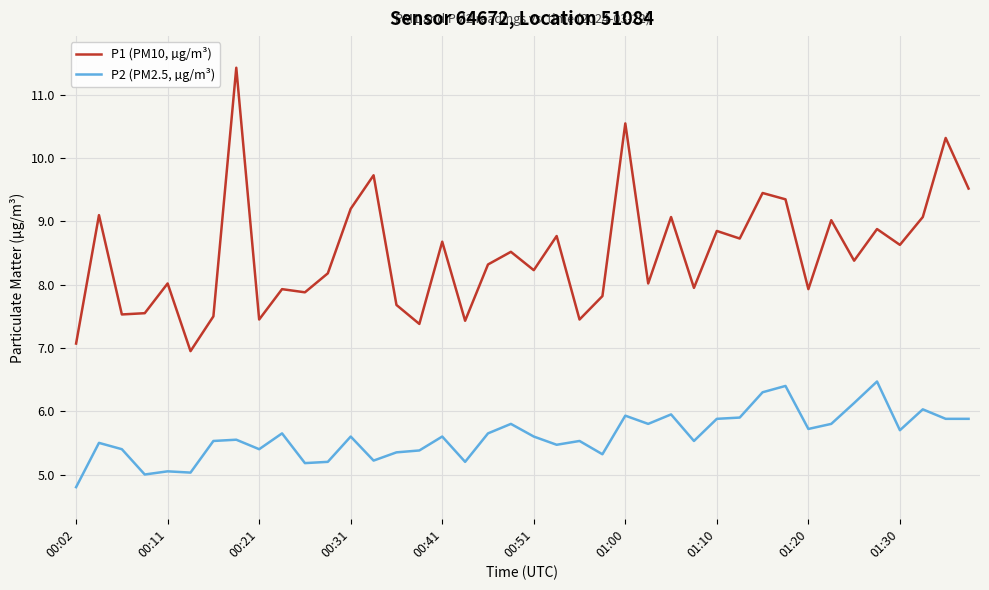

Which series has the largest range (max minus min)?

P1 (PM10, µg/m³)